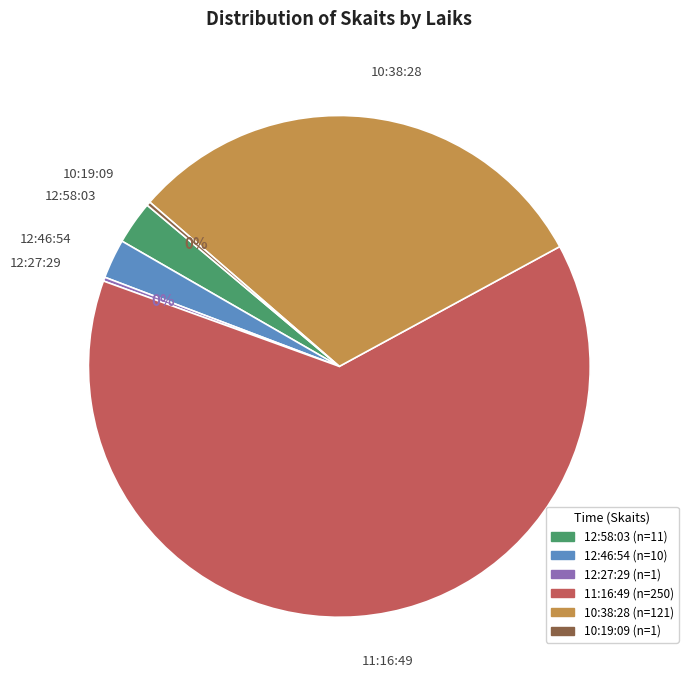

What is the largest slice in the pie chart?

11:16:49